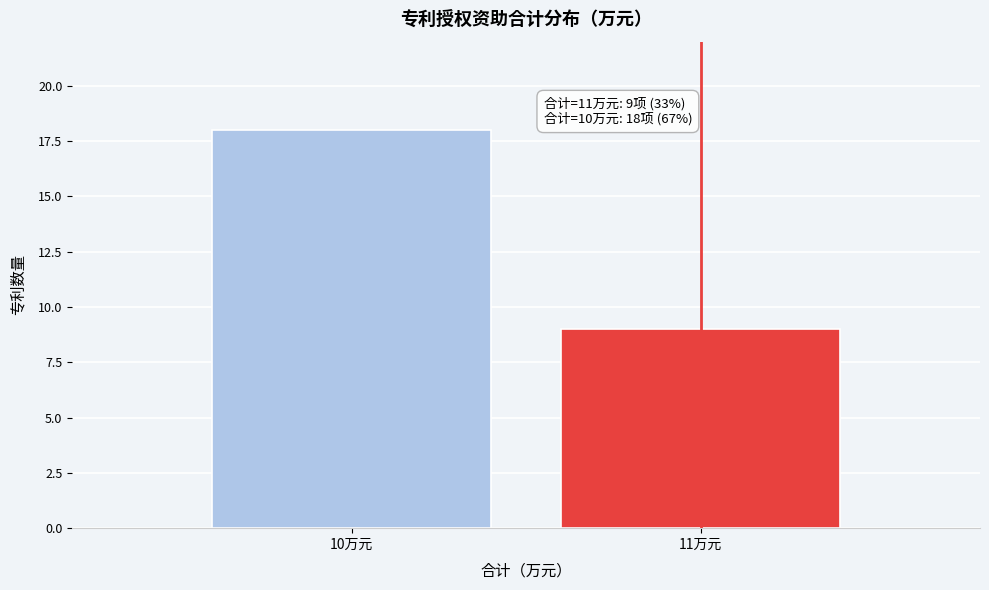

Reading left to right, what are all the values shown in this chart?

18	9